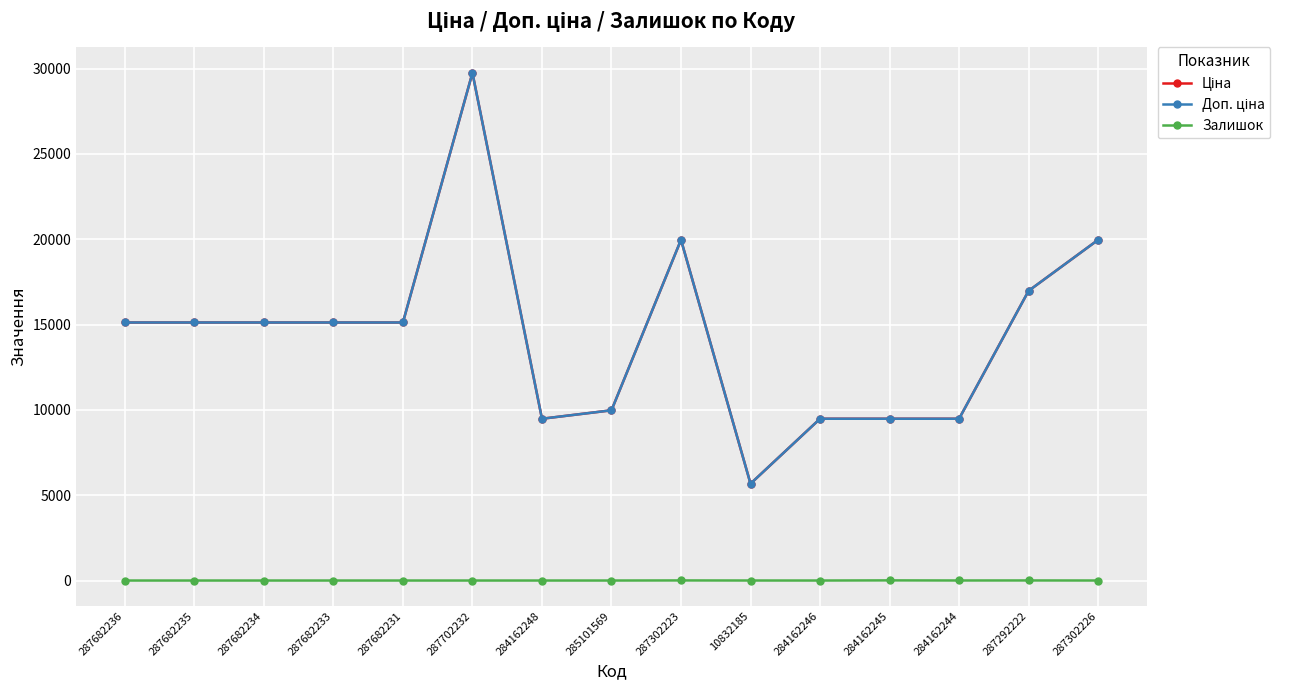

Does the chart have visible grid lines?

Yes